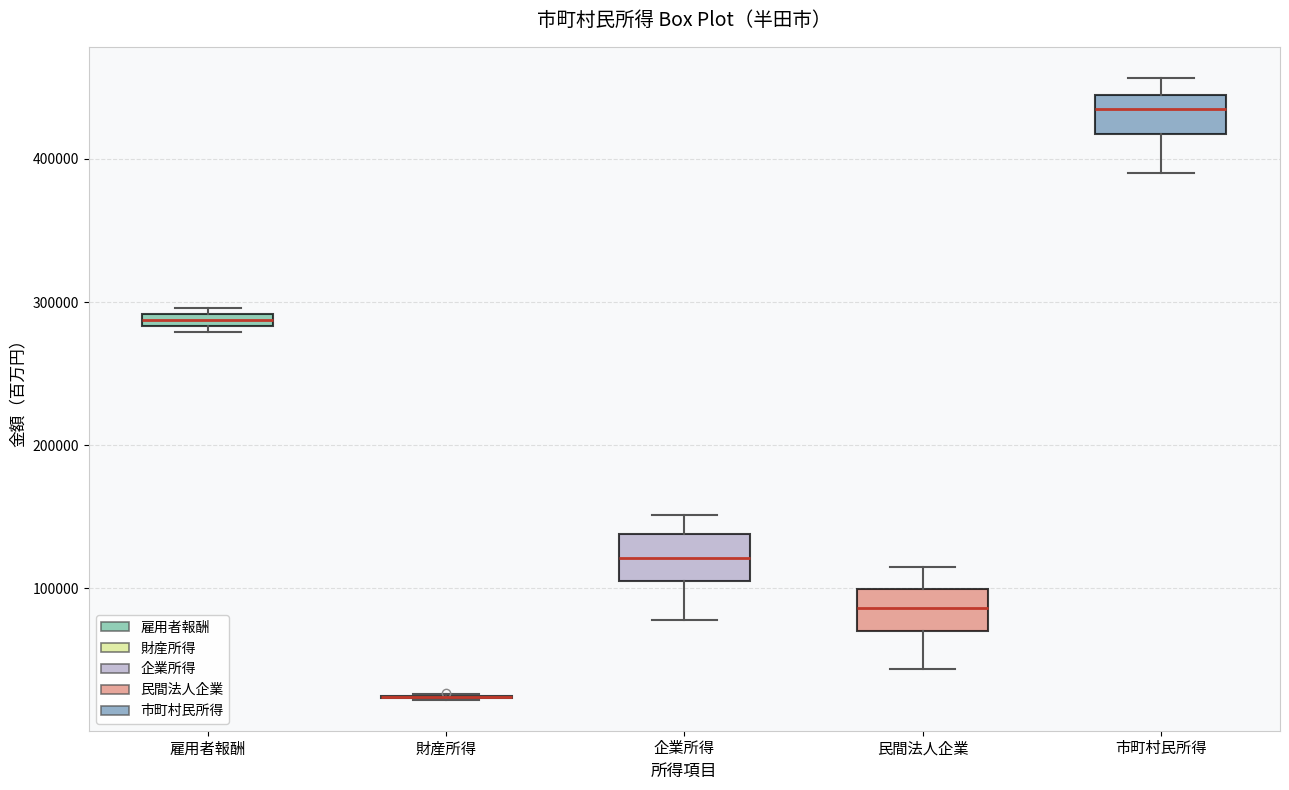

Where does the upper whisker of the box for 企業所得 end on the y-axis? The values are not printed on the chart, so give them approximately, as read against the axis.

150000